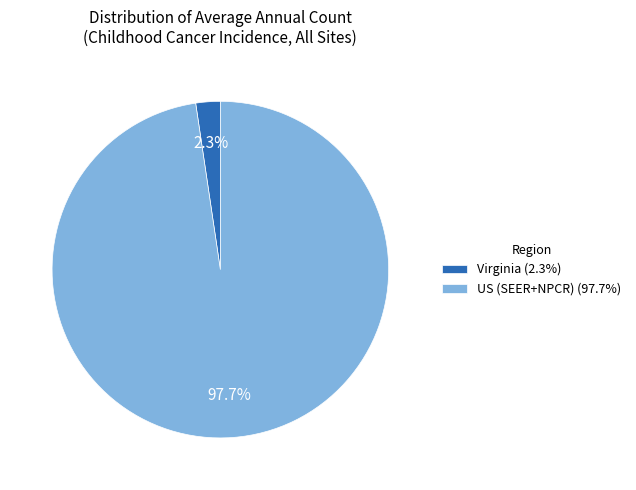

Count the number of slices in the pie.

2